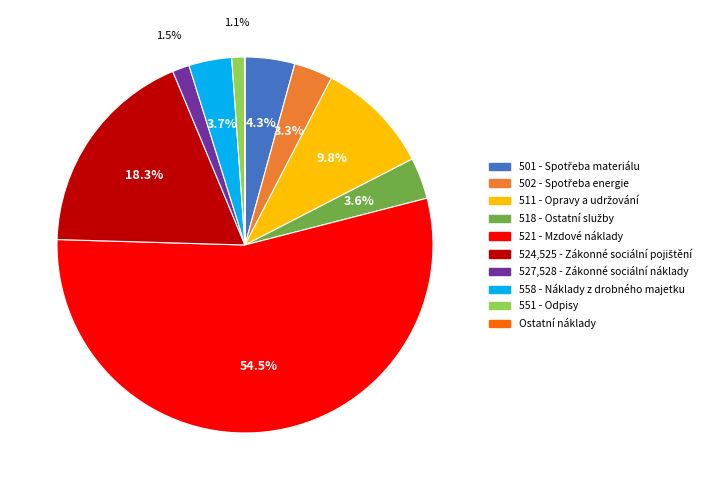

Which has a higher value, 521 - Mzdové náklady or 558 - Náklady z drobného majetku?

521 - Mzdové náklady